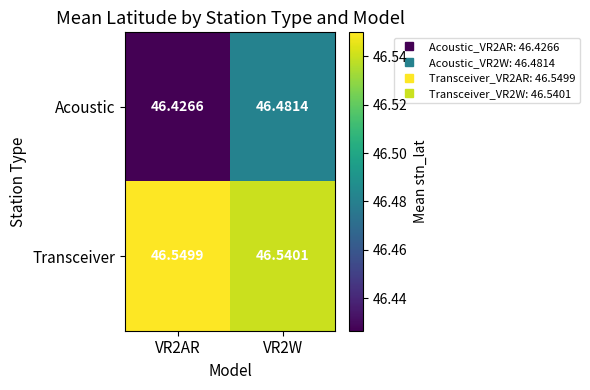

Which series has the largest range (max minus min)?

Acoustic